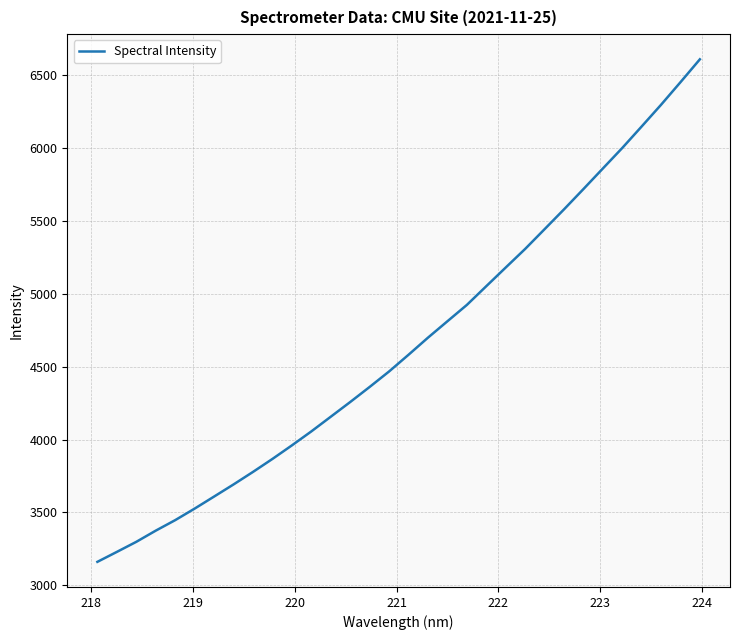

What is the difference between the maximum and minimum values?

3447.1